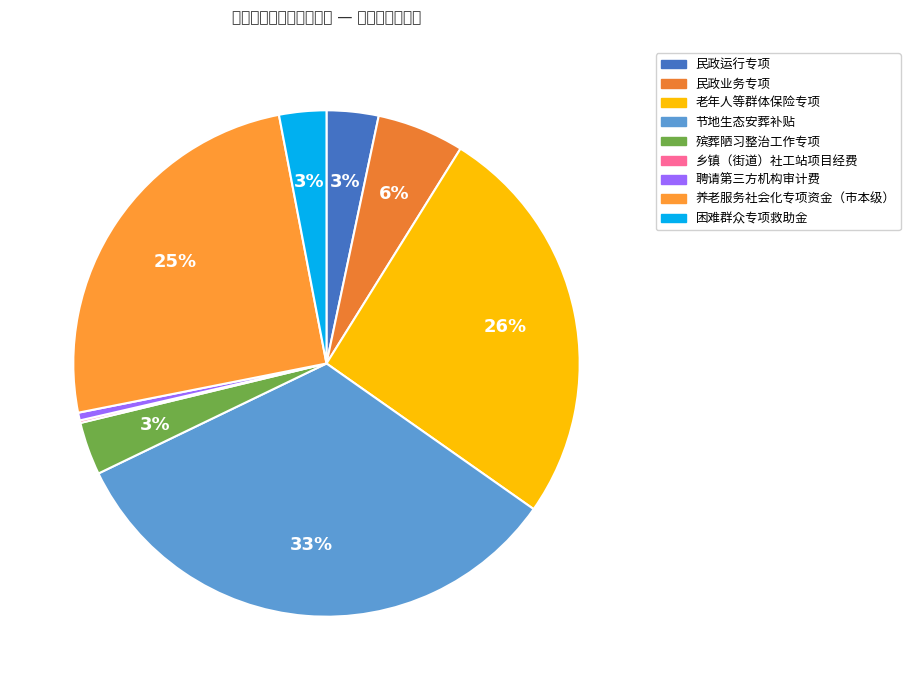

Count the number of slices in the pie.

9